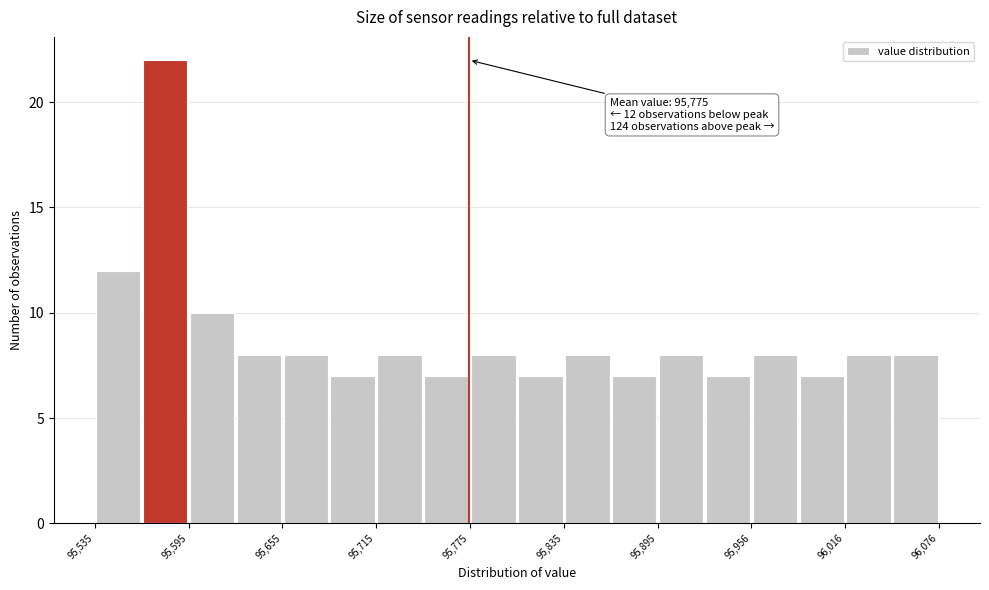

Around what value on the x-axis is the tallest bar? Give the approximate position of its centre, as read against the axis.

95580